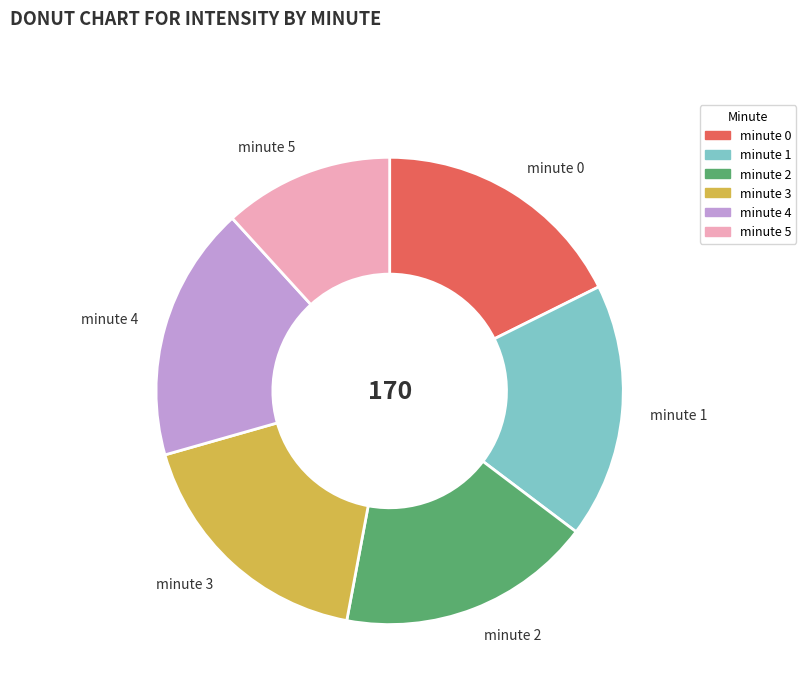

How many segments does this pie chart have?

6